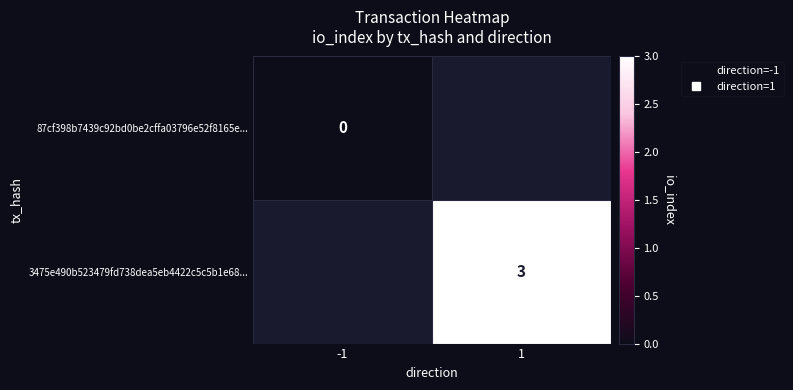

Which category has the lowest value across all series?

-1